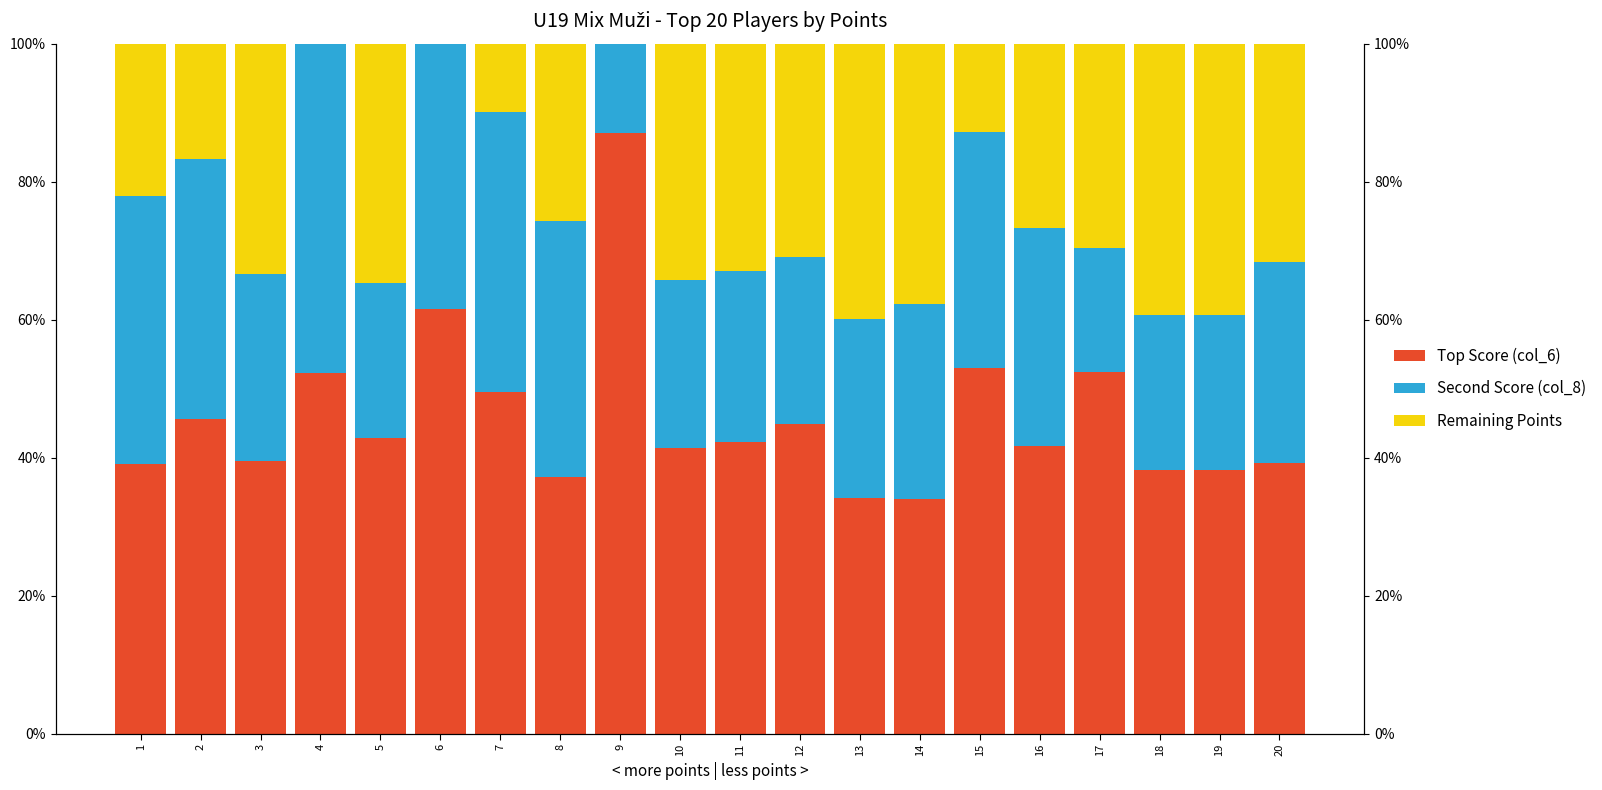

At 4, list the series in order from smallest to largest.

Remaining Points, Second Score (col_8), Top Score (col_6)